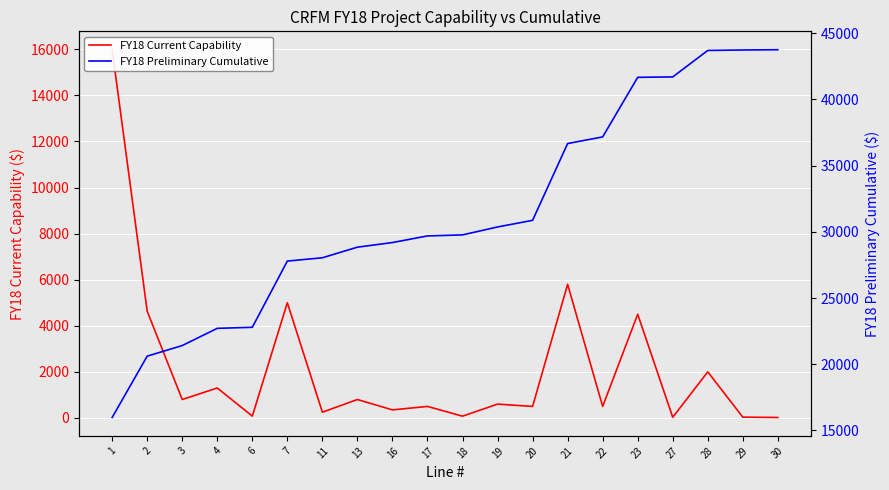

What is the sum of the FY18 Preliminary Cumulative values at 1 and 11?

44026